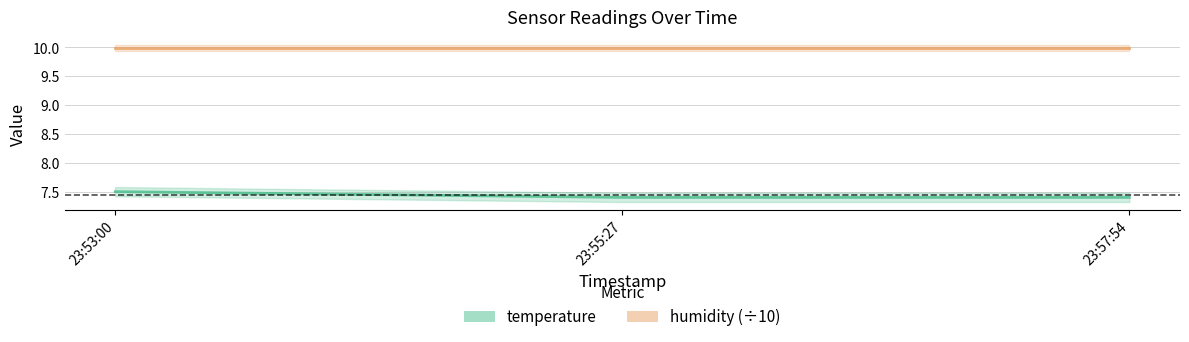

What is the label of the 3rd point from the left?

23:57:54